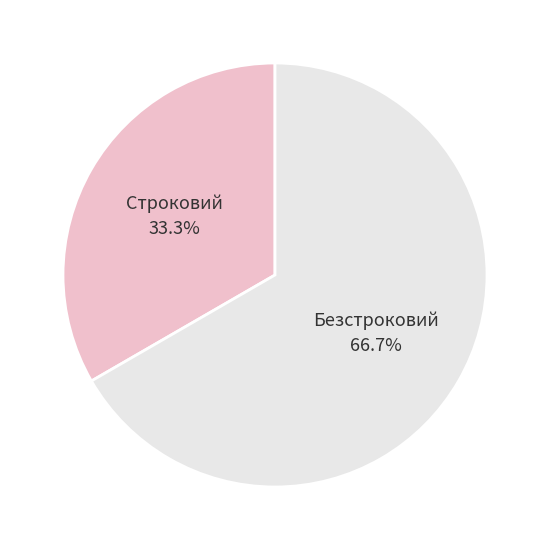

Combined, do Строковий and Безстроковий account for over 50%?

Yes